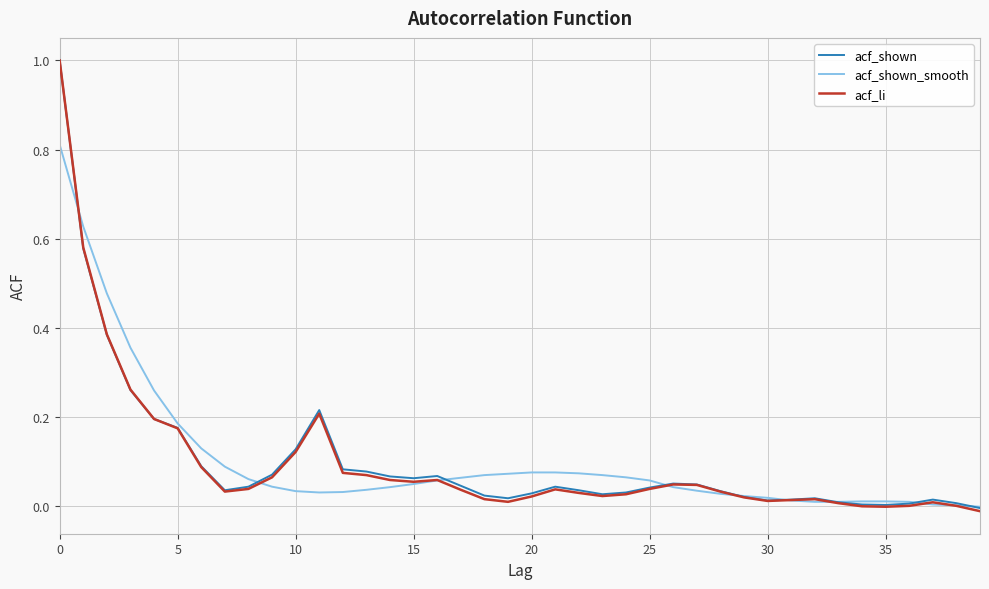

What is the greatest value displayed?

1.0